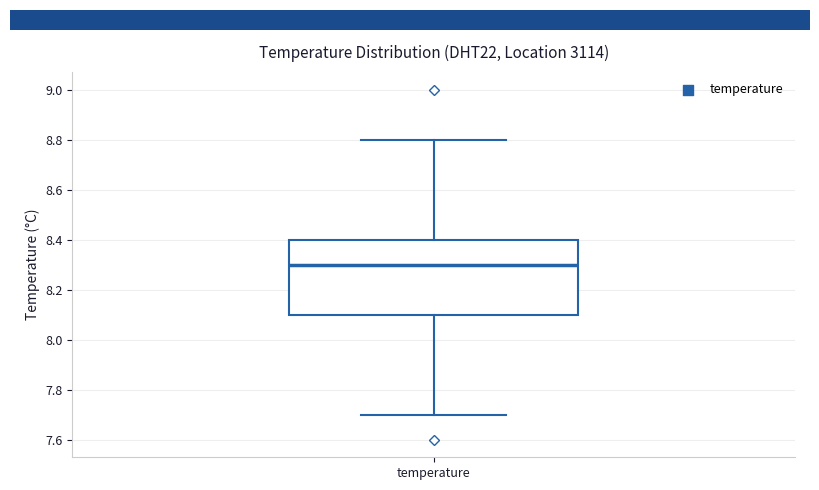

Where is the upper edge of the box for temperature on the y-axis? The values are not printed on the chart, so give them approximately, as read against the axis.

8.4